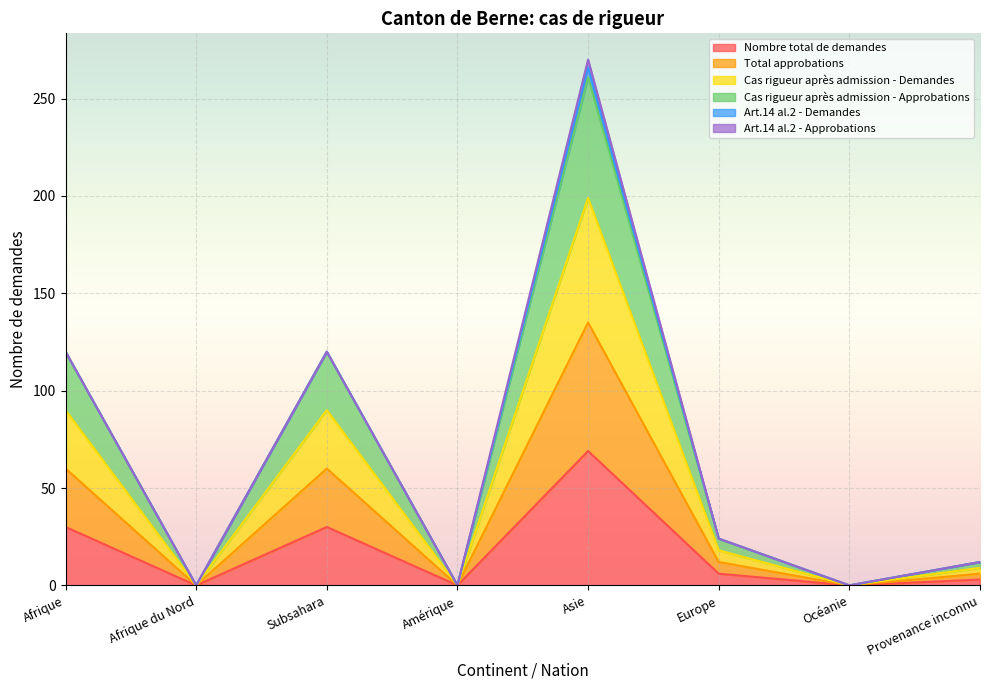

True or false: Total approbations and Nombre total de demandes cross at least once.

False